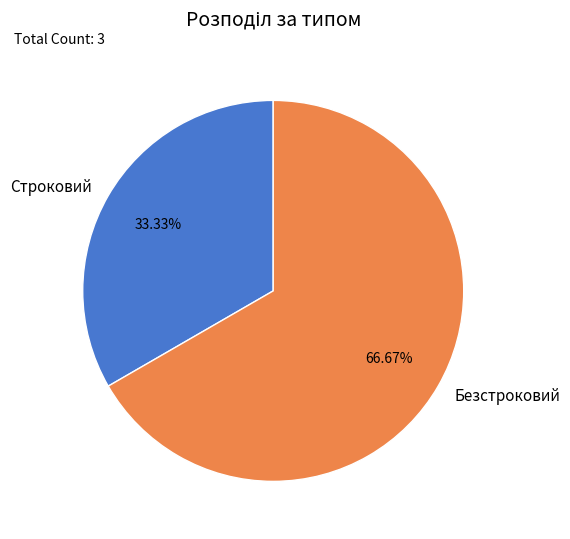

The Строковий slice represents 20% of the pie. True or false?

False